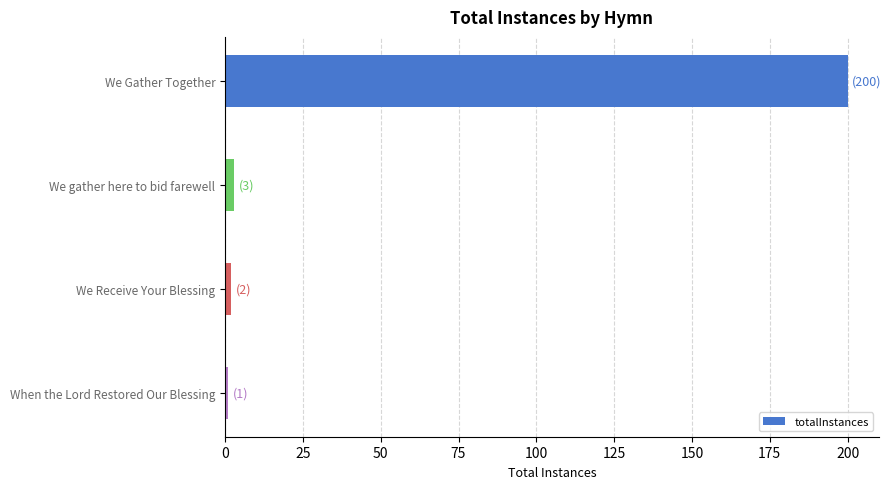

How many distinct data groups are displayed?

1